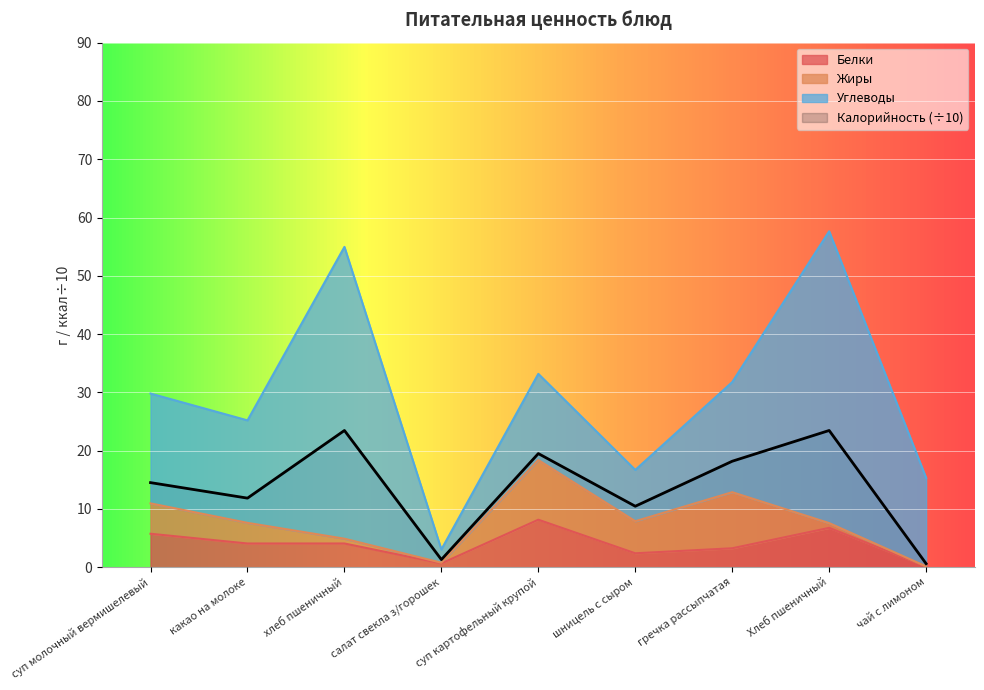

Read the Белки value at гречка рассыпчатая.

3.3